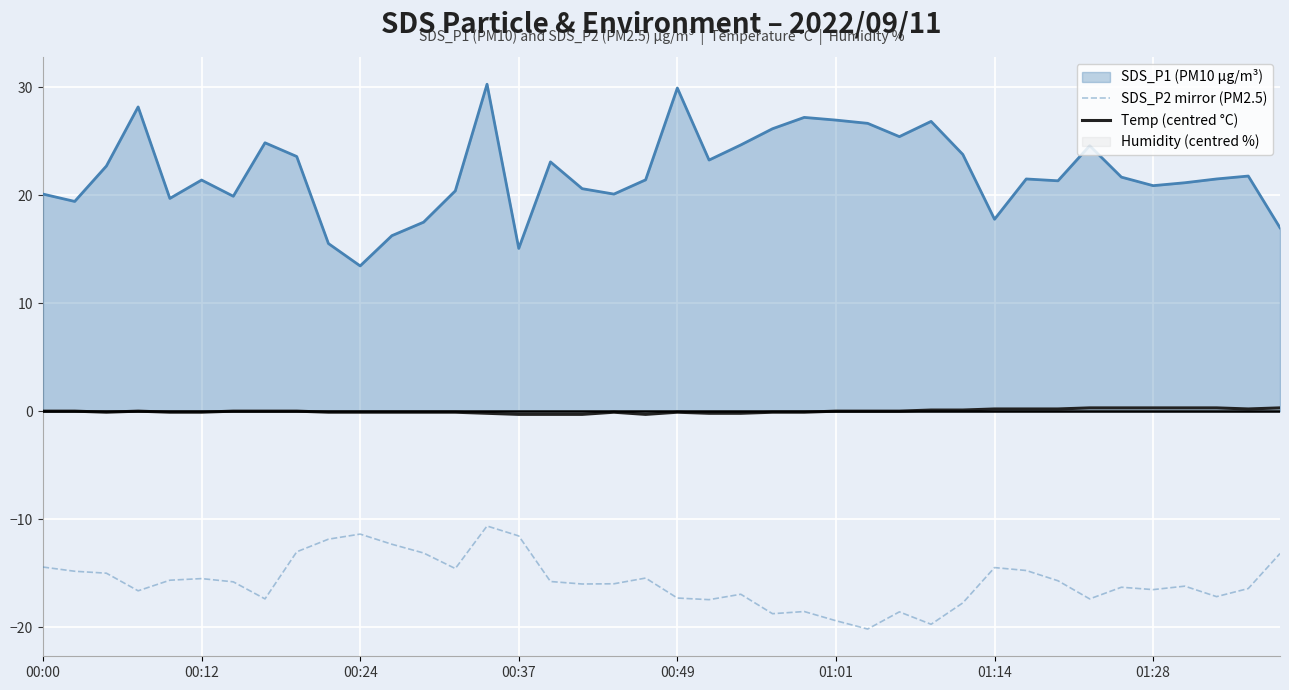

What is the difference between the highest and lowest values at 33?

17.7